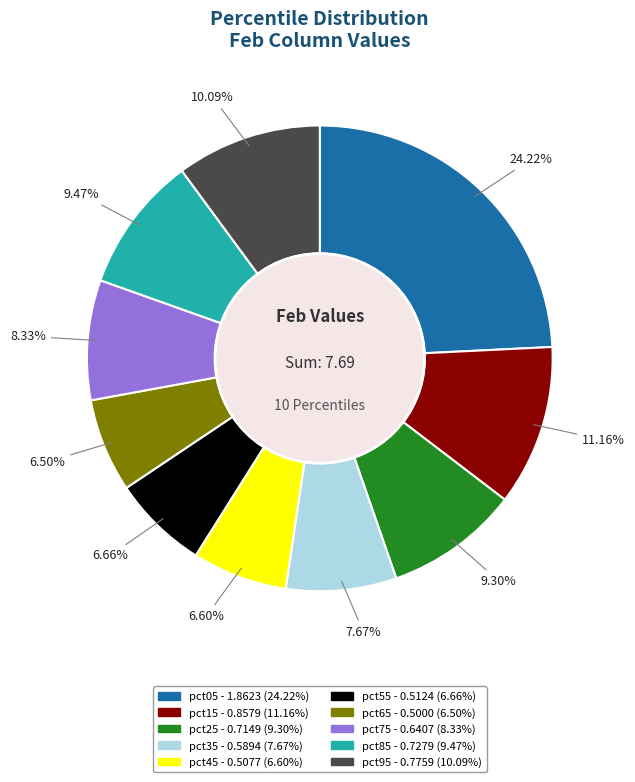

What portion of the pie excludes pct85?

90.5%